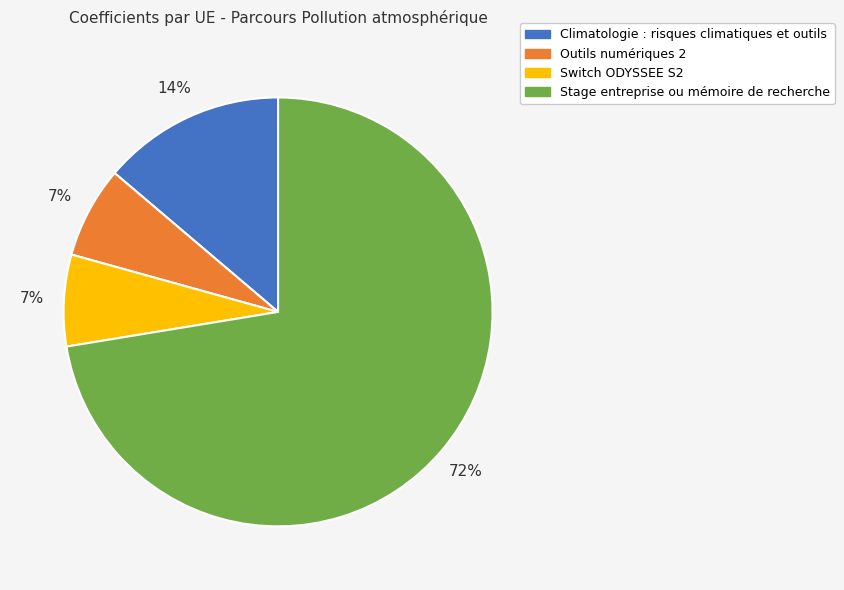

To the nearest percent, what is the average slice percentage?

25%